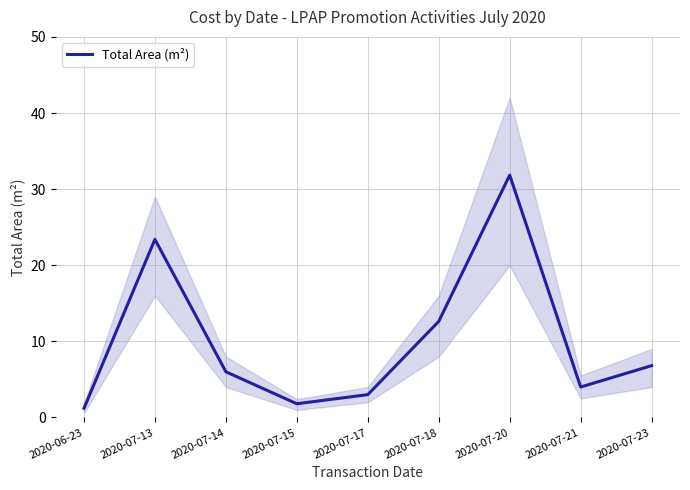

How many values are below 6?

4